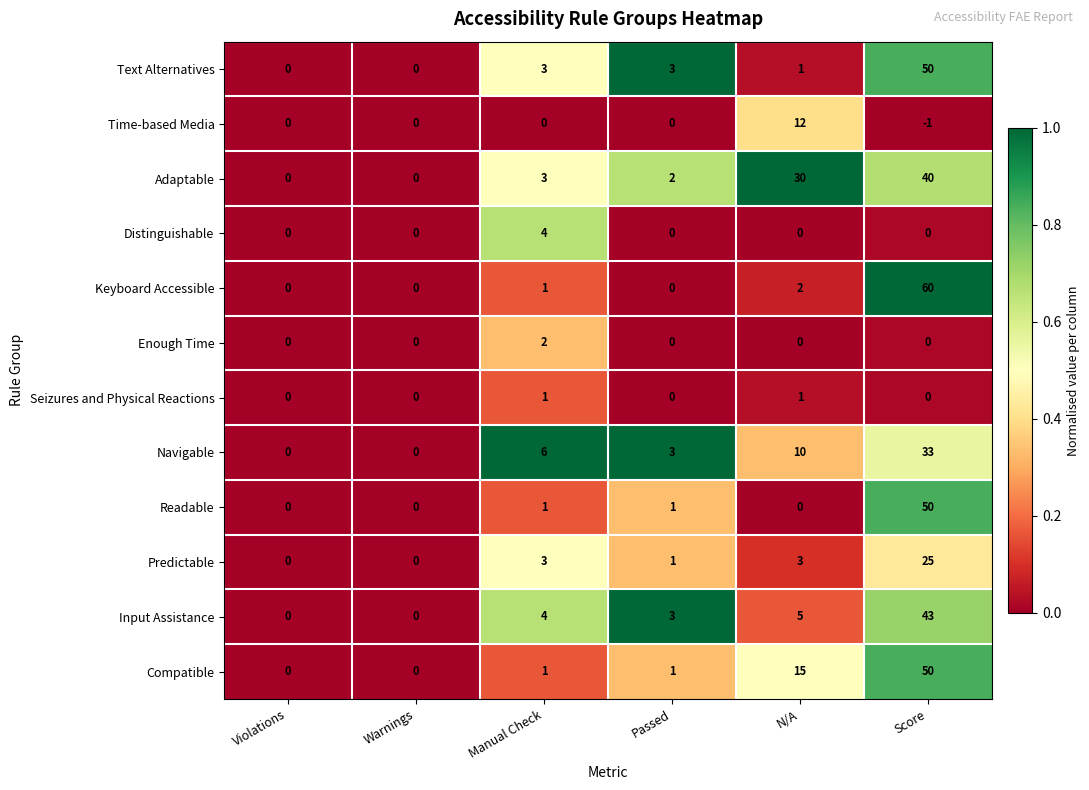

The value of Input Assistance at Violations is 13. True or false?

False